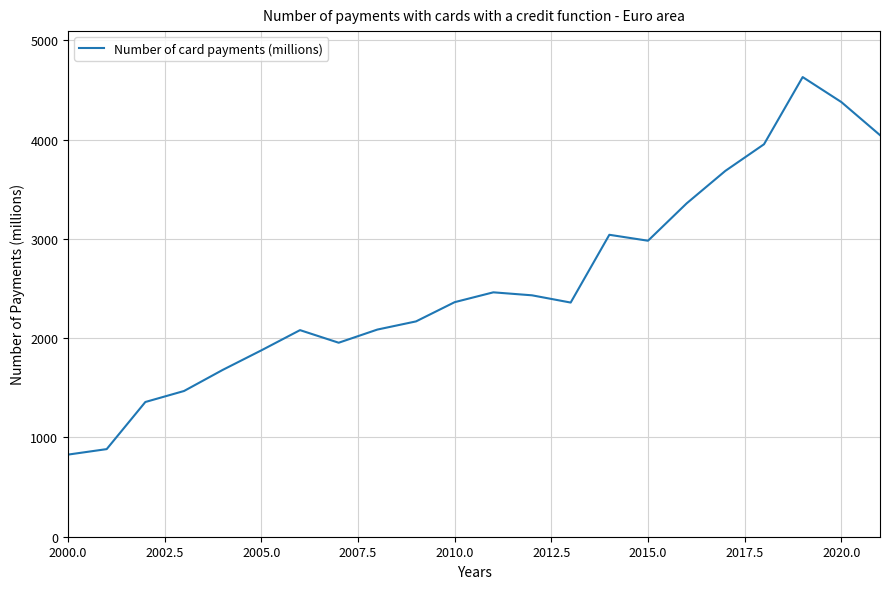

What is the greatest value displayed?

4631.2